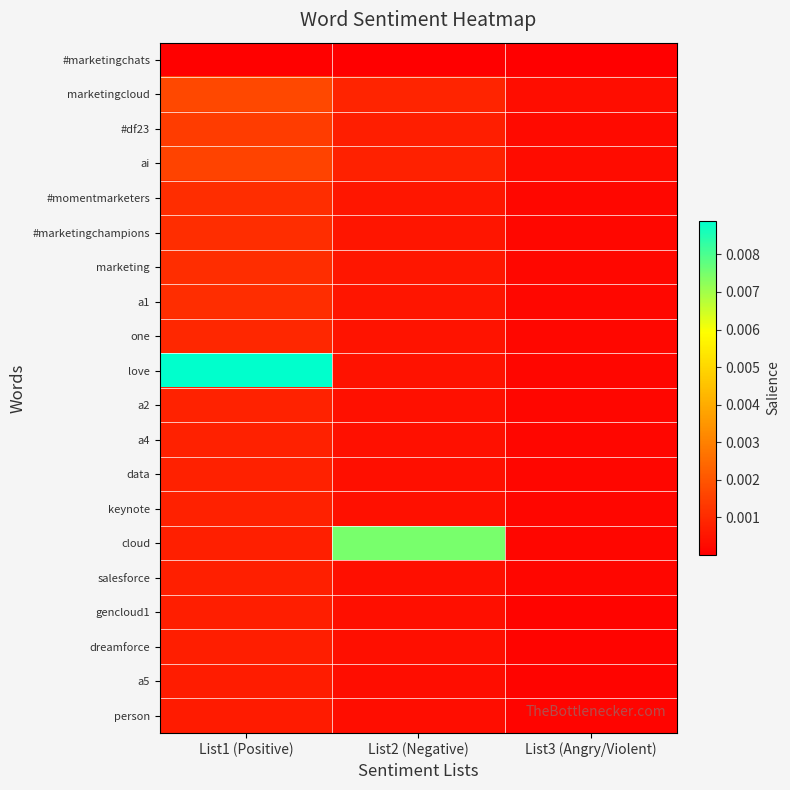

Reading right to left, extract all data points from this chart.

#marketingchats: List3 (Angry/Violent)=0.0	List2 (Negative)=0.0	List1 (Positive)=0.0
marketingcloud: List3 (Angry/Violent)=0.0	List2 (Negative)=0.0	List1 (Positive)=0.0
#df23: List3 (Angry/Violent)=0.0	List2 (Negative)=0.0	List1 (Positive)=0.0
ai: List3 (Angry/Violent)=0.0	List2 (Negative)=0.0	List1 (Positive)=0.0
#momentmarketers: List3 (Angry/Violent)=0.0	List2 (Negative)=0.0	List1 (Positive)=0.0
#marketingchampions: List3 (Angry/Violent)=0.0	List2 (Negative)=0.0	List1 (Positive)=0.0
marketing: List3 (Angry/Violent)=0.0	List2 (Negative)=0.0	List1 (Positive)=0.0
a1: List3 (Angry/Violent)=0.0	List2 (Negative)=0.0	List1 (Positive)=0.0
one: List3 (Angry/Violent)=0.0	List2 (Negative)=0.0	List1 (Positive)=0.0
love: List3 (Angry/Violent)=0.0	List2 (Negative)=0.0	List1 (Positive)=0.0
a2: List3 (Angry/Violent)=0.0	List2 (Negative)=0.0	List1 (Positive)=0.0
a4: List3 (Angry/Violent)=0.0	List2 (Negative)=0.0	List1 (Positive)=0.0
data: List3 (Angry/Violent)=0.0	List2 (Negative)=0.0	List1 (Positive)=0.0
keynote: List3 (Angry/Violent)=0.0	List2 (Negative)=0.0	List1 (Positive)=0.0
cloud: List3 (Angry/Violent)=0.0	List2 (Negative)=0.0	List1 (Positive)=0.0
salesforce: List3 (Angry/Violent)=0.0	List2 (Negative)=0.0	List1 (Positive)=0.0
gencloud1: List3 (Angry/Violent)=0.0	List2 (Negative)=0.0	List1 (Positive)=0.0
dreamforce: List3 (Angry/Violent)=0.0	List2 (Negative)=0.0	List1 (Positive)=0.0
a5: List3 (Angry/Violent)=0.0	List2 (Negative)=0.0	List1 (Positive)=0.0
person: List3 (Angry/Violent)=0.0	List2 (Negative)=0.0	List1 (Positive)=0.0